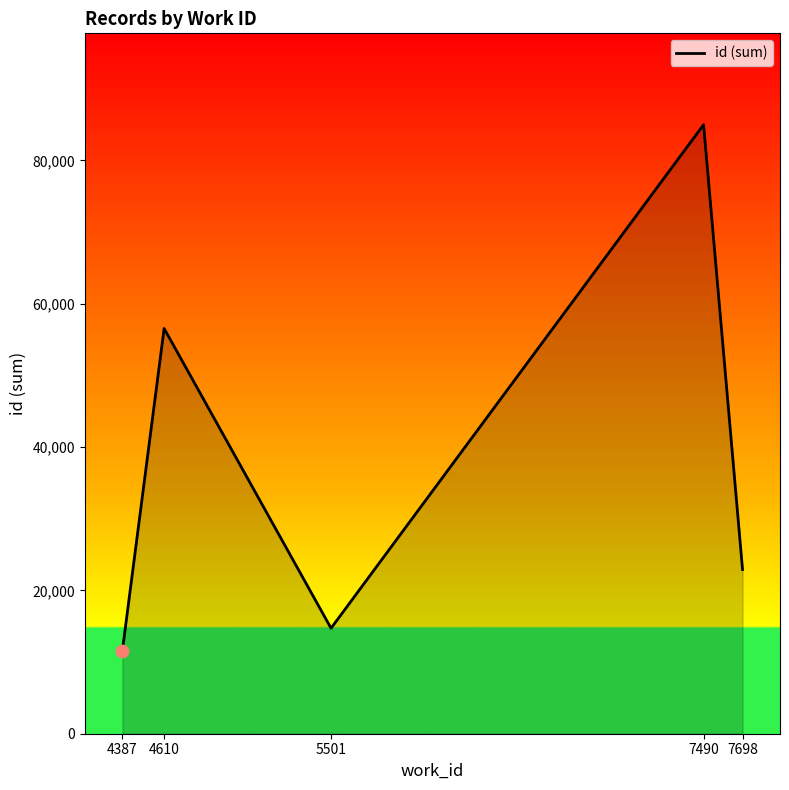

Which has a higher value, 7698 or 5501?

7698